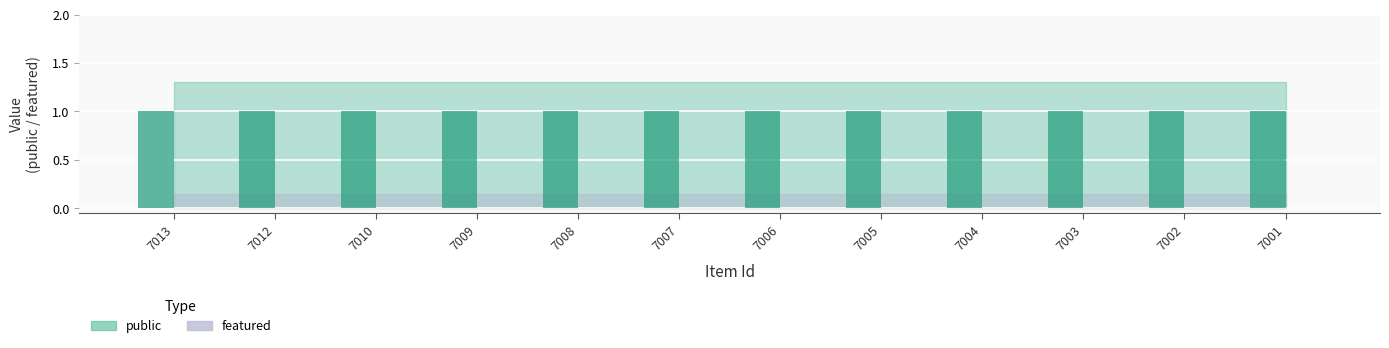

How many bars are there in total?

24